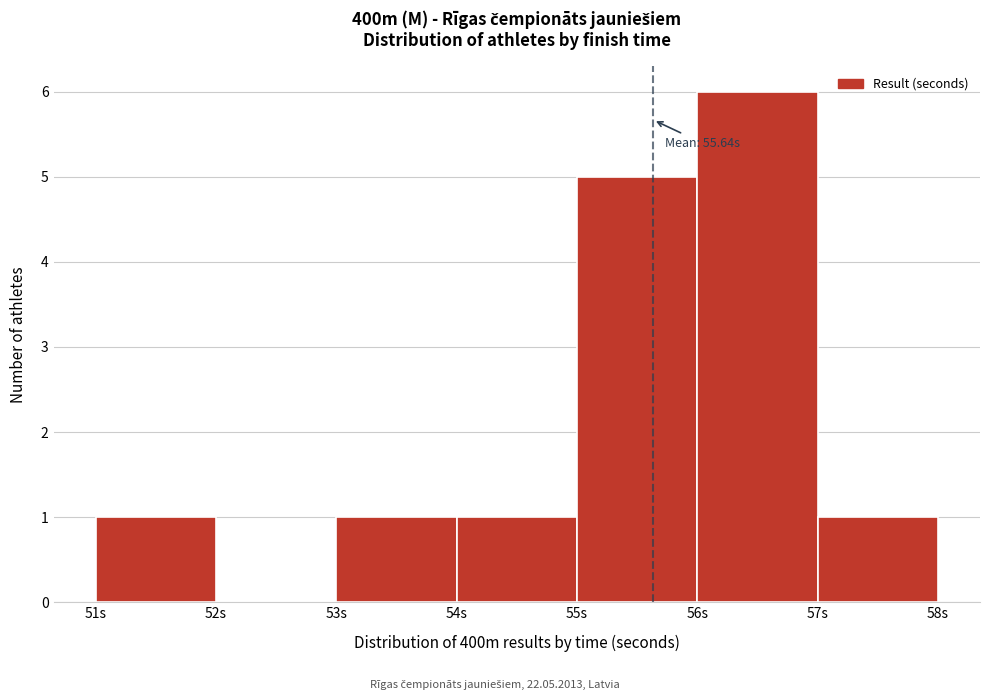

Which range on the x-axis has the tallest bar?

56 to 57